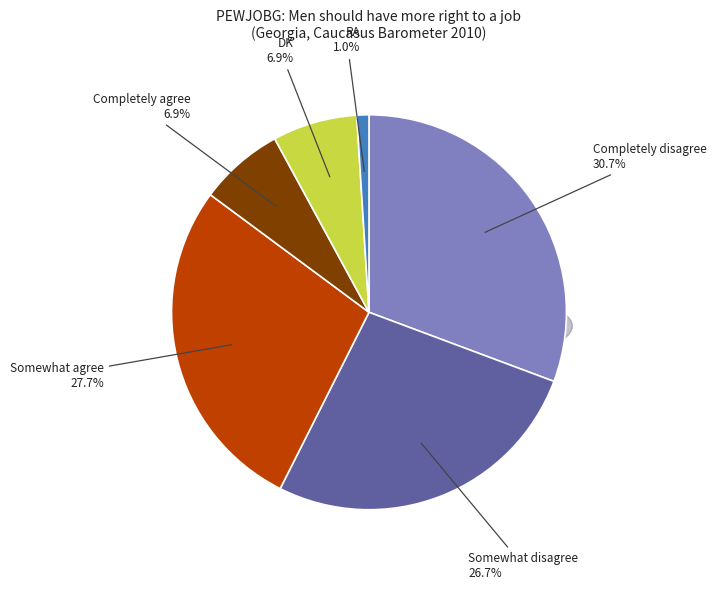

Which slice is the smallest?

RA